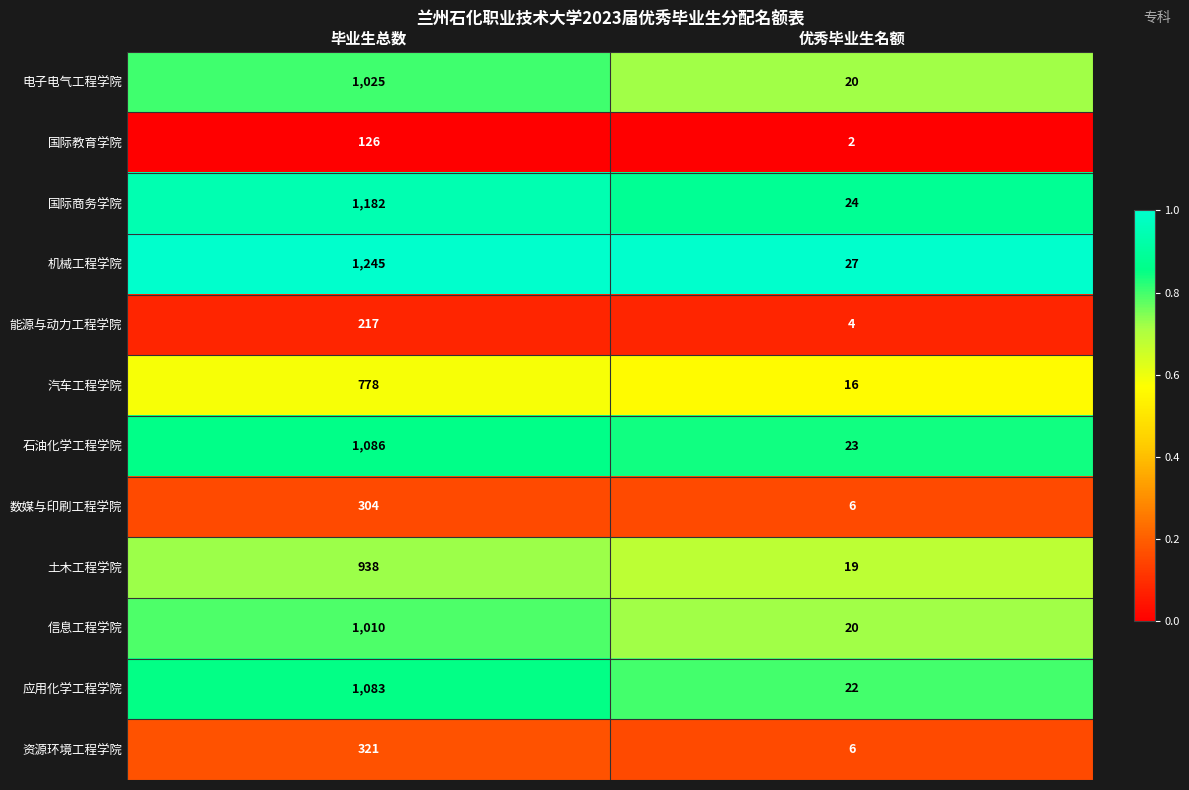

What is the highest value of the 资源环境工程学院 series?

321